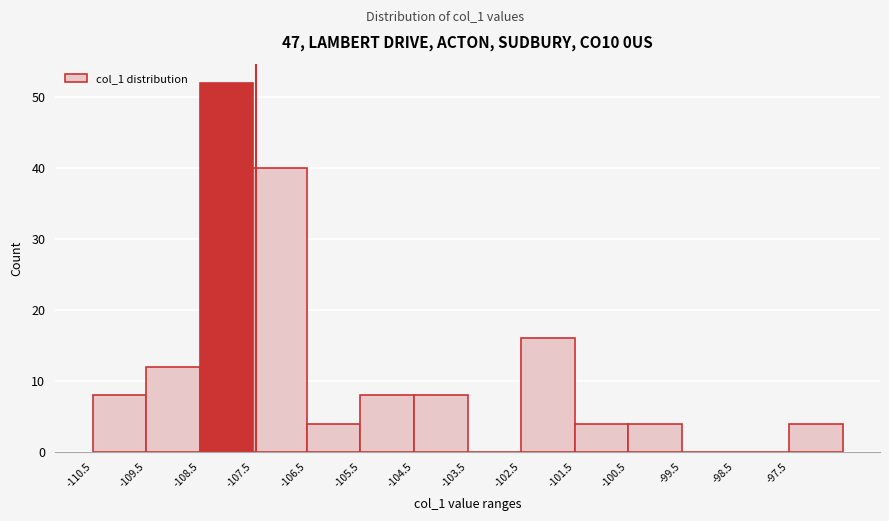

What is the height of the bar covering -107.5 to -106.5 on the x-axis? The values are not printed on the chart, so give them approximately, as read against the axis.

40